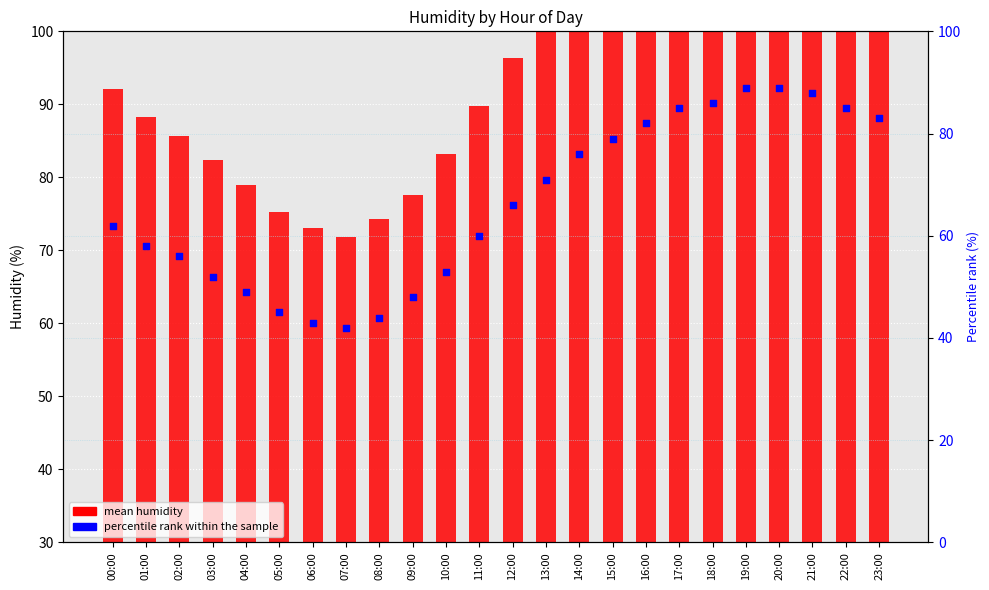

At which category is the sum across all series the highest?

20:00